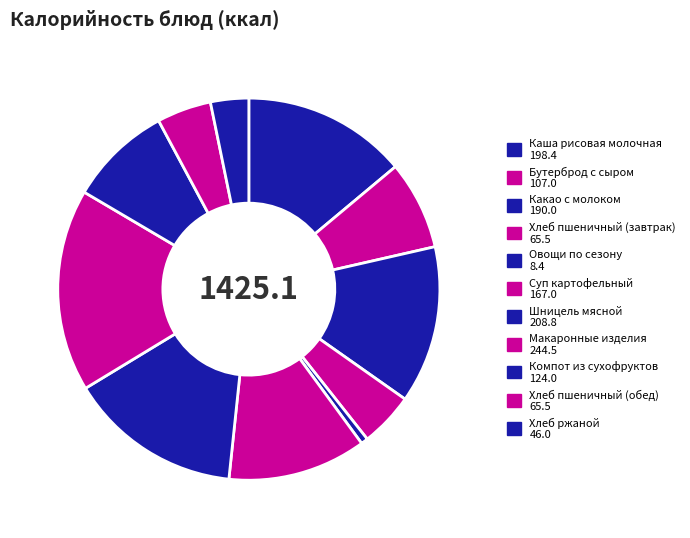

Is there any slice that represents more than half of the pie?

No